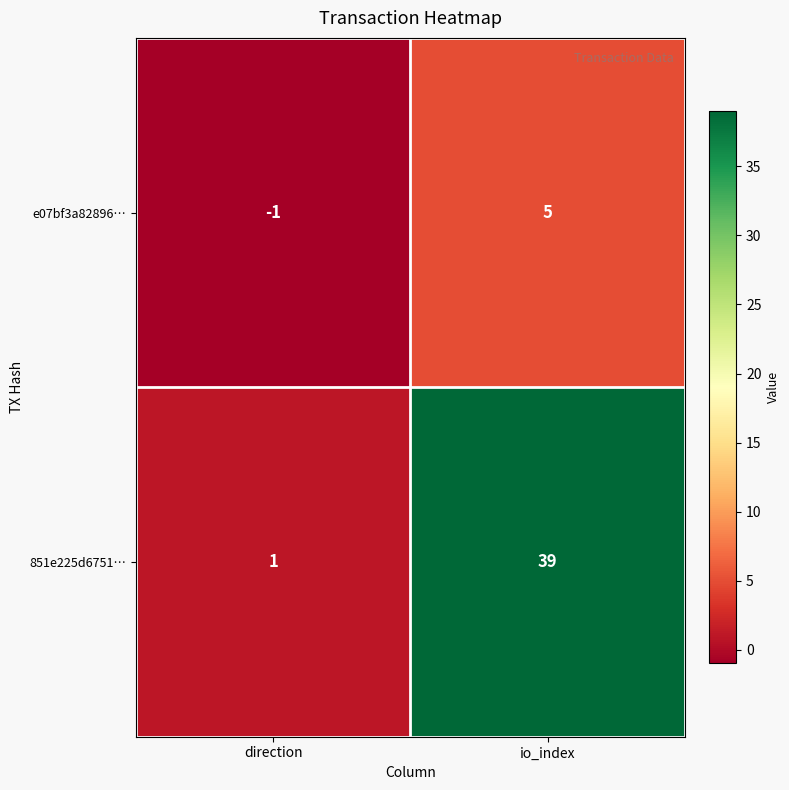

What is the maximum value shown in the chart?

39